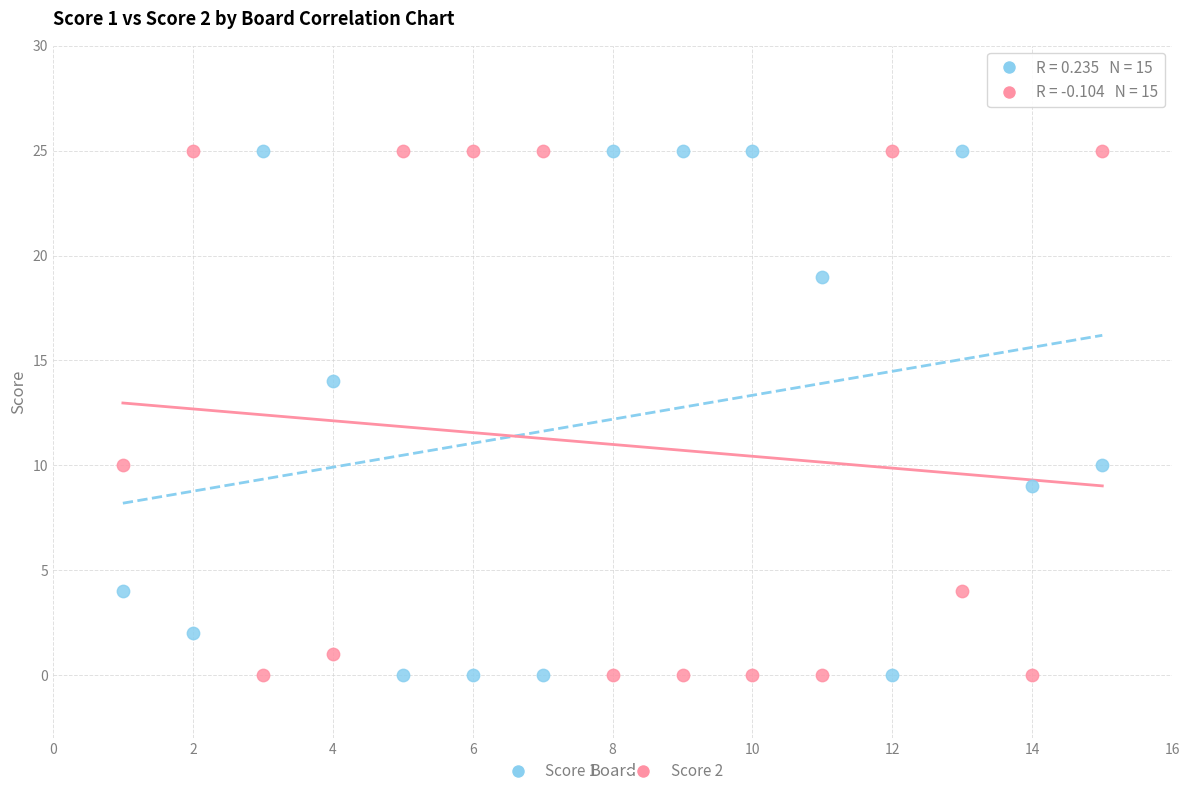

Across all data points, what is the range of X values (max minus min)?

14